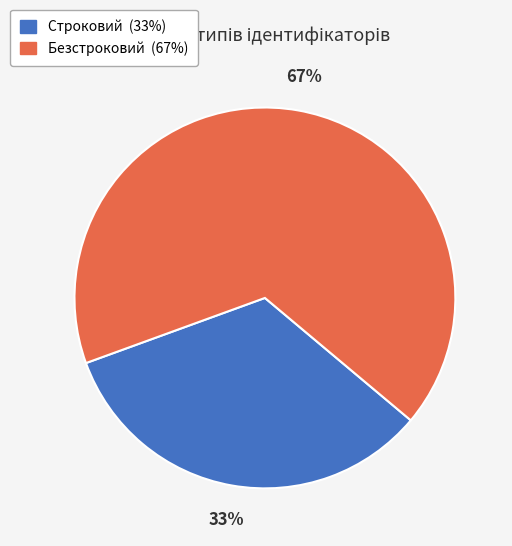

How many segments does this pie chart have?

2